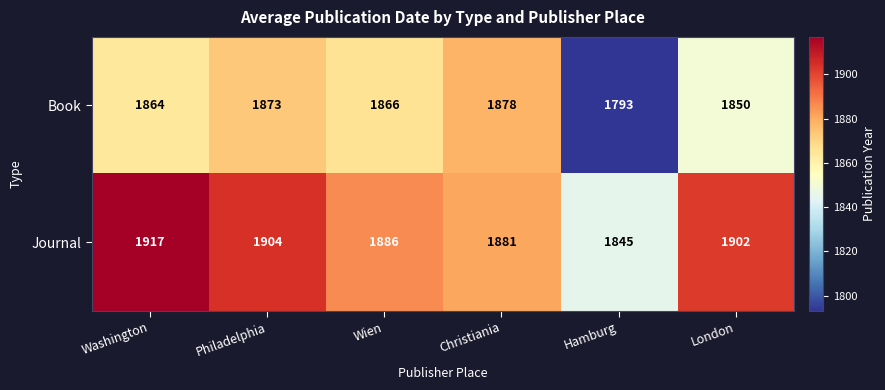

What is the sum of all Journal values?

11335